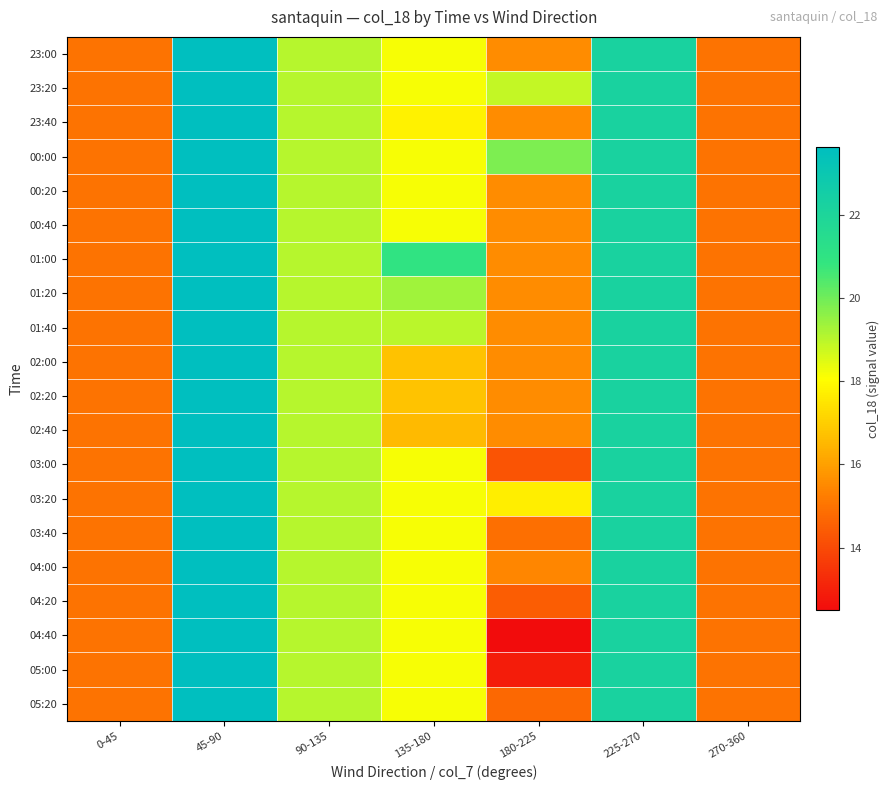

Reading left to right, transcribe all the data shown in this chart.

23:00: 0-45=15.0	45-90=23.6	90-135=19.0	135-180=18.2	180-225=15.5	225-270=22.2	270-360=15.0
23:20: 0-45=15.0	45-90=23.6	90-135=19.0	135-180=18.2	180-225=18.9	225-270=22.2	270-360=15.0
23:40: 0-45=15.0	45-90=23.6	90-135=19.0	135-180=17.8	180-225=15.5	225-270=22.2	270-360=15.0
00:00: 0-45=15.0	45-90=23.6	90-135=19.0	135-180=18.2	180-225=19.8	225-270=22.2	270-360=15.0
00:20: 0-45=15.0	45-90=23.6	90-135=19.0	135-180=18.2	180-225=15.5	225-270=22.2	270-360=15.0
00:40: 0-45=15.0	45-90=23.6	90-135=19.0	135-180=18.2	180-225=15.5	225-270=22.2	270-360=15.0
01:00: 0-45=15.0	45-90=23.6	90-135=19.0	135-180=20.9	180-225=15.5	225-270=22.2	270-360=15.0
01:20: 0-45=15.0	45-90=23.6	90-135=19.0	135-180=19.3	180-225=15.5	225-270=22.2	270-360=15.0
01:40: 0-45=15.0	45-90=23.6	90-135=19.0	135-180=19.0	180-225=15.5	225-270=22.2	270-360=15.0
02:00: 0-45=15.0	45-90=23.6	90-135=19.0	135-180=16.7	180-225=15.5	225-270=22.2	270-360=15.0
02:20: 0-45=15.0	45-90=23.6	90-135=19.0	135-180=16.8	180-225=15.5	225-270=22.2	270-360=15.0
02:40: 0-45=15.0	45-90=23.6	90-135=19.0	135-180=16.6	180-225=15.5	225-270=22.2	270-360=15.0
03:00: 0-45=15.0	45-90=23.6	90-135=19.0	135-180=18.2	180-225=14.2	225-270=22.2	270-360=15.0
03:20: 0-45=15.0	45-90=23.6	90-135=19.0	135-180=18.2	180-225=17.7	225-270=22.2	270-360=15.0
03:40: 0-45=15.0	45-90=23.6	90-135=19.0	135-180=18.2	180-225=14.9	225-270=22.2	270-360=15.0
04:00: 0-45=15.0	45-90=23.6	90-135=19.0	135-180=18.2	180-225=15.4	225-270=22.2	270-360=15.0
04:20: 0-45=15.0	45-90=23.6	90-135=19.0	135-180=18.2	180-225=14.5	225-270=22.2	270-360=15.0
04:40: 0-45=15.0	45-90=23.6	90-135=19.0	135-180=18.2	180-225=12.5	225-270=22.2	270-360=15.0
05:00: 0-45=15.0	45-90=23.6	90-135=19.0	135-180=18.2	180-225=12.9	225-270=22.2	270-360=15.0
05:20: 0-45=15.0	45-90=23.6	90-135=19.0	135-180=18.2	180-225=14.7	225-270=22.2	270-360=15.0